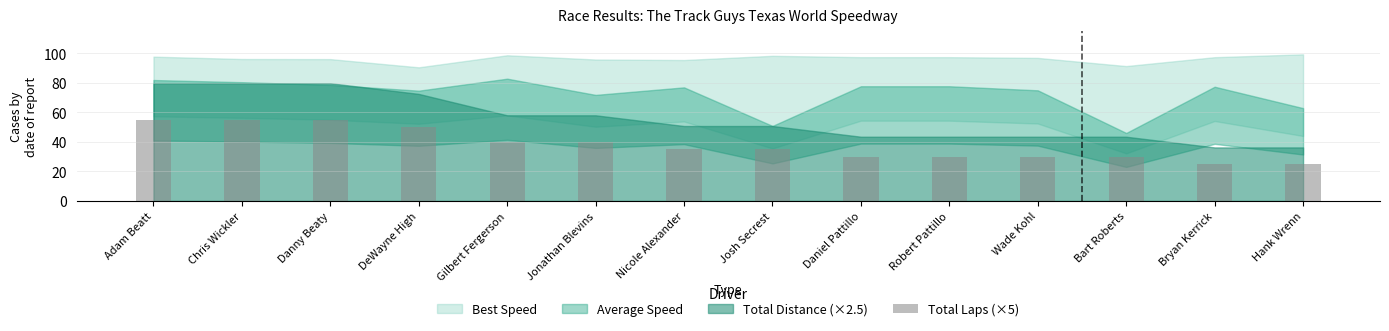

What is the approximate value at Gilbert Fergerson?

40